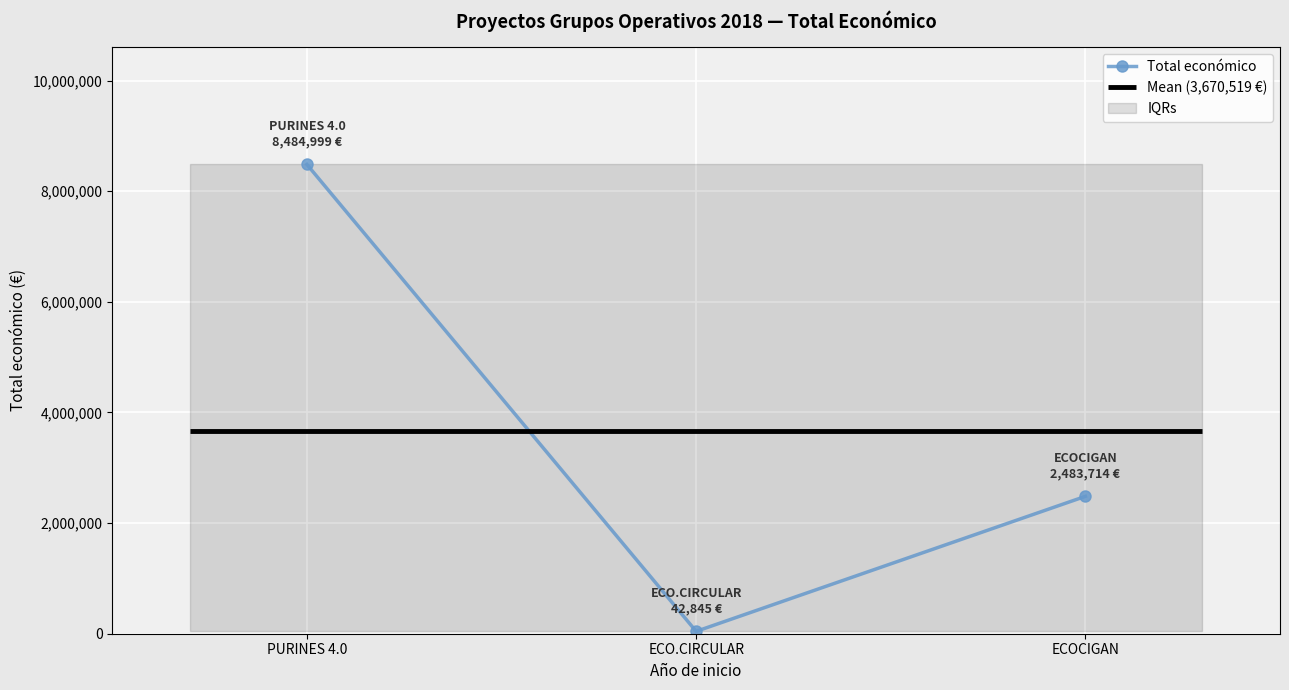

Which has a higher value, ECO.CIRCULAR or PURINES 4.0?

PURINES 4.0